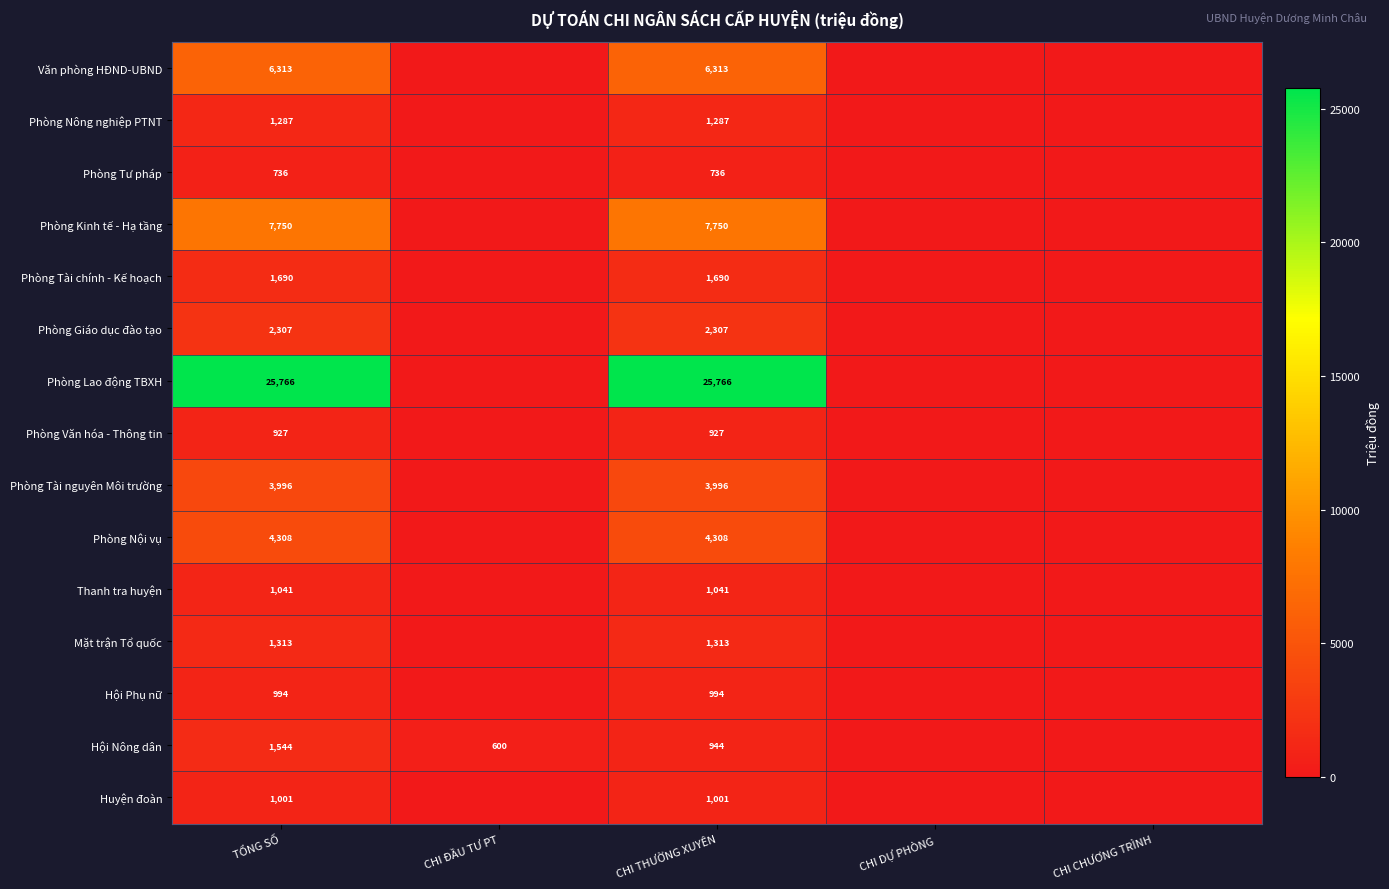

At how many categories does at least one series exceed 16147?

2